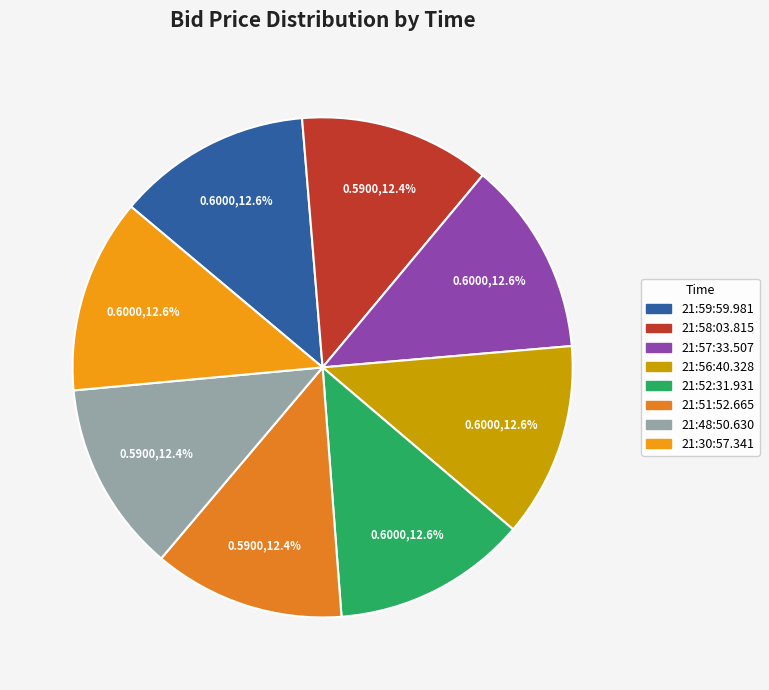

How many segments does this pie chart have?

8